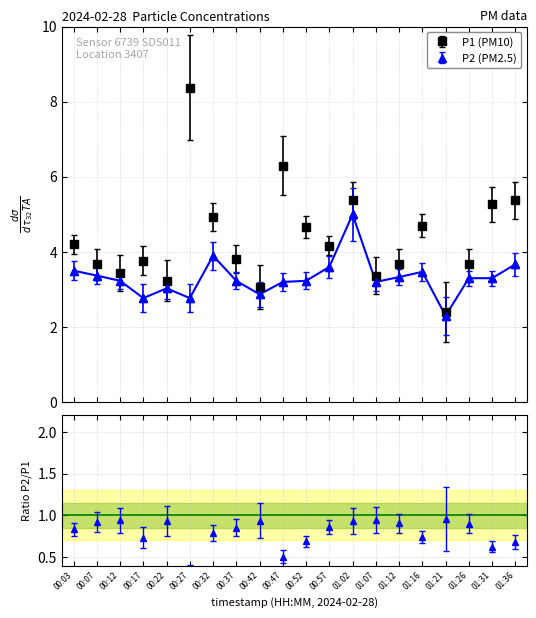

What is the label of the 3rd point from the left?

00:12